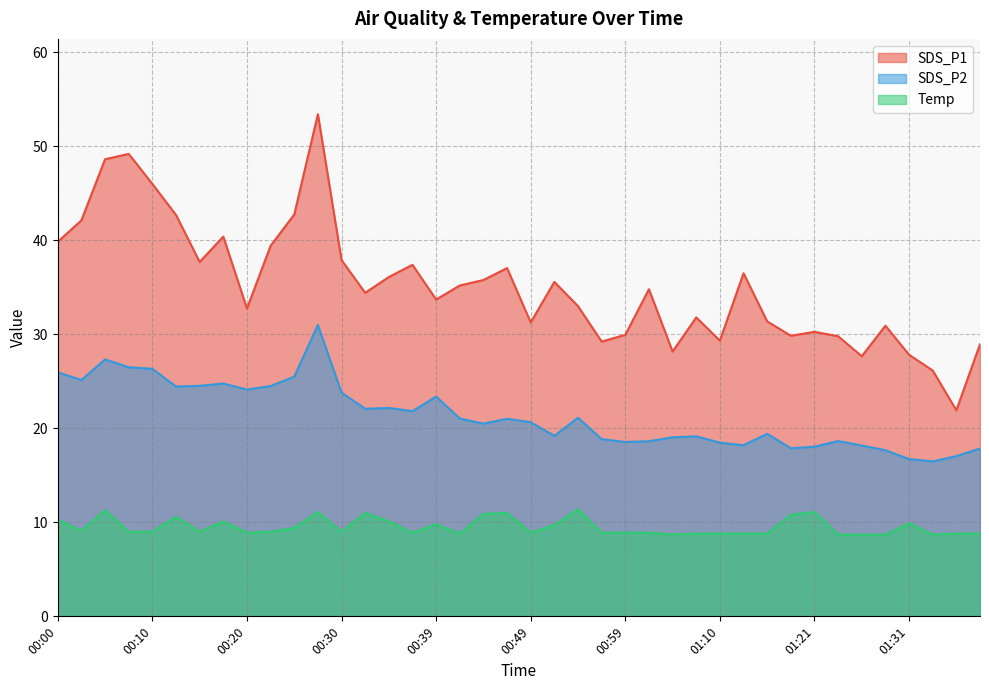

Where is SDS_P1 nearest to the value 37?

00:47